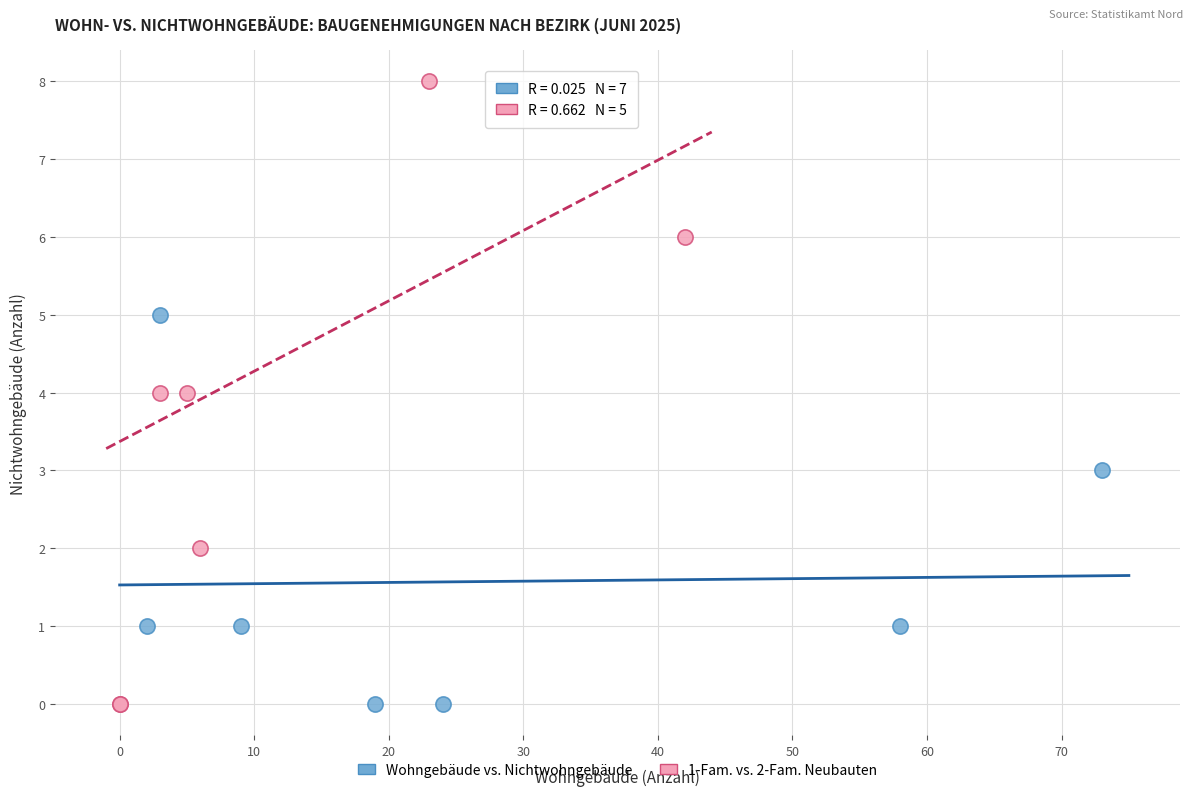

Which series has the largest Y range (max minus min)?

1-Fam. vs. 2-Fam. Neubauten